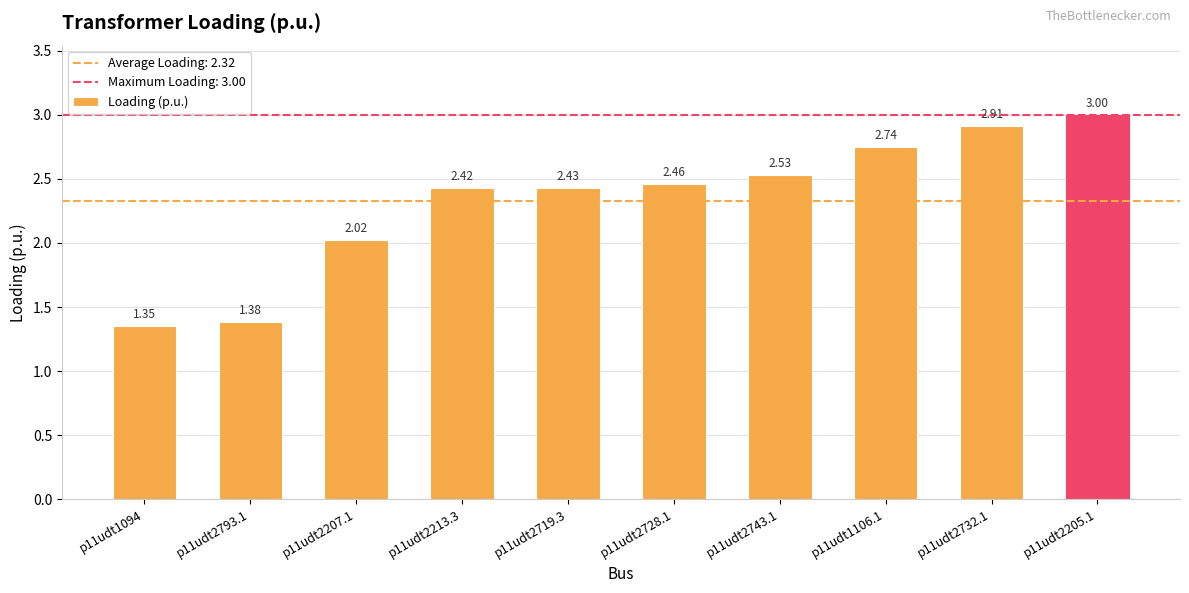

List the labels in order of value, largest first.

p11udt2205.1, p11udt2732.1, p11udt1106.1, p11udt2743.1, p11udt2728.1, p11udt2719.3, p11udt2213.3, p11udt2207.1, p11udt2793.1, p11udt1094